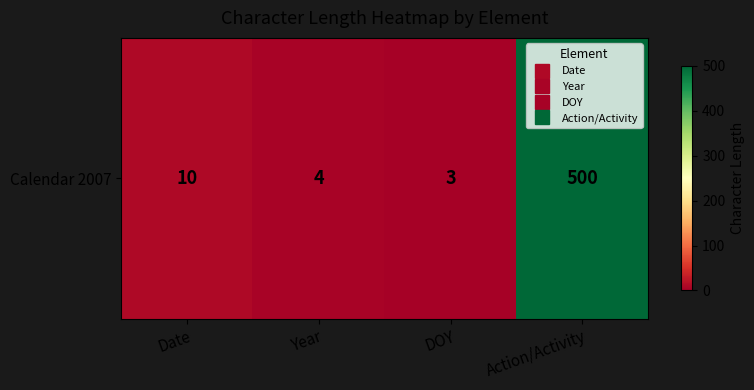

How many data points are less than 10?

2